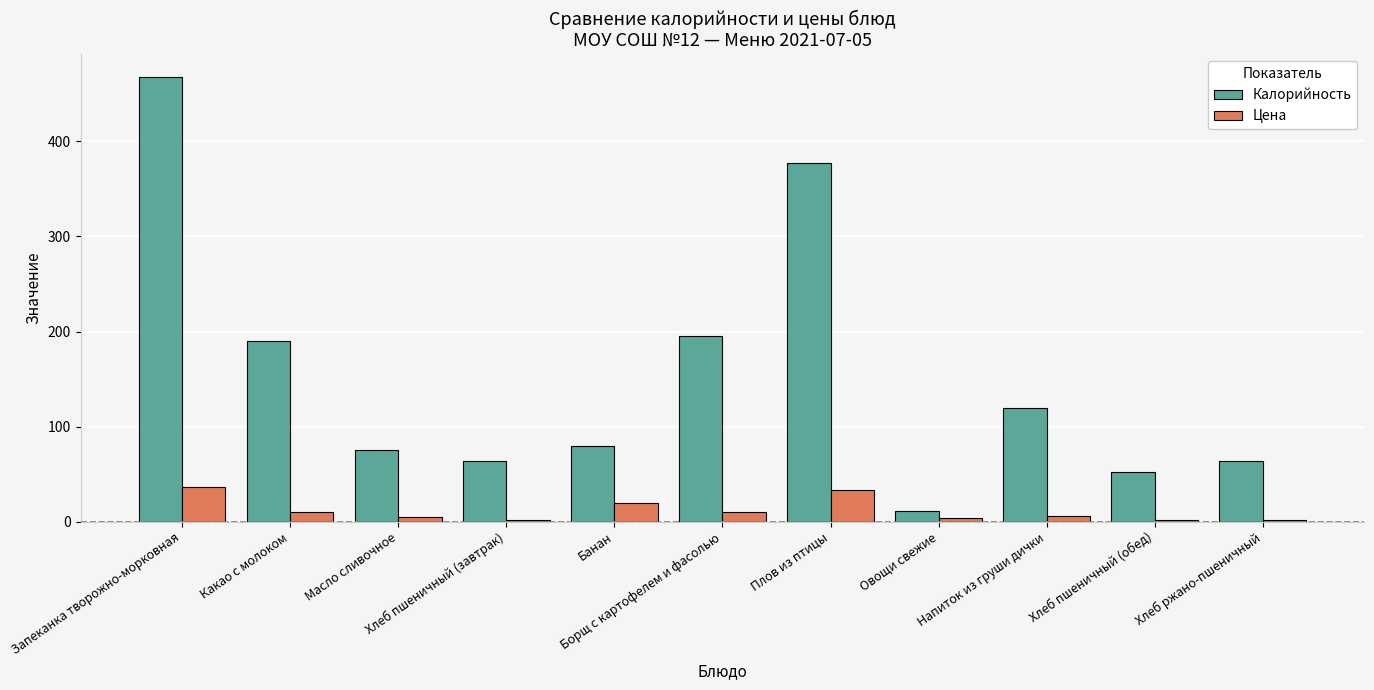

The Калорийность series shows 190.0 at Какао с молоком. True or false?

True